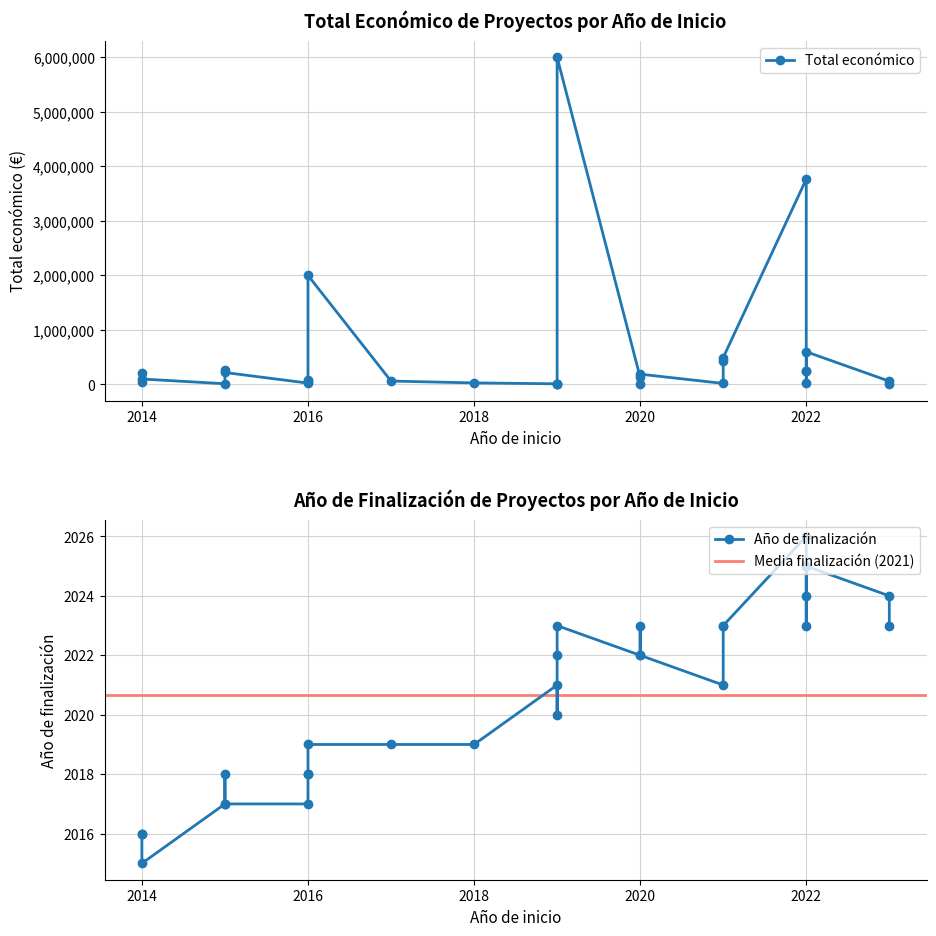

Reading left to right, transcribe all the data shown in this chart.

Total económico: 2015=13520	2015=263534	2023=60000	2021=19180	2016=24975	2019=11968	2014=210755	2016=57853	2015=219515	2014=48240	2017=62364	2016=90081	2018=28849	2021=433202	2021=492868	2022=3764689	2019=17011	2019=4805	2022=250000	2020=131658	2022=32242	2020=16377	2023=17309	2014=99860	2020=188792	2022=250000	2016=1999718	2019=5999753	2022=599754
Año de finalización: 2015=2017	2015=2018	2023=2024	2021=2021	2016=2017	2019=2021	2014=2016	2016=2018	2015=2017	2014=2016	2017=2019	2016=2018	2018=2019	2021=2023	2021=2023	2022=2026	2019=2020	2019=2022	2022=2024	2020=2022	2022=2023	2020=2023	2023=2023	2014=2015	2020=2022	2022=2025	2016=2019	2019=2023	2022=2025